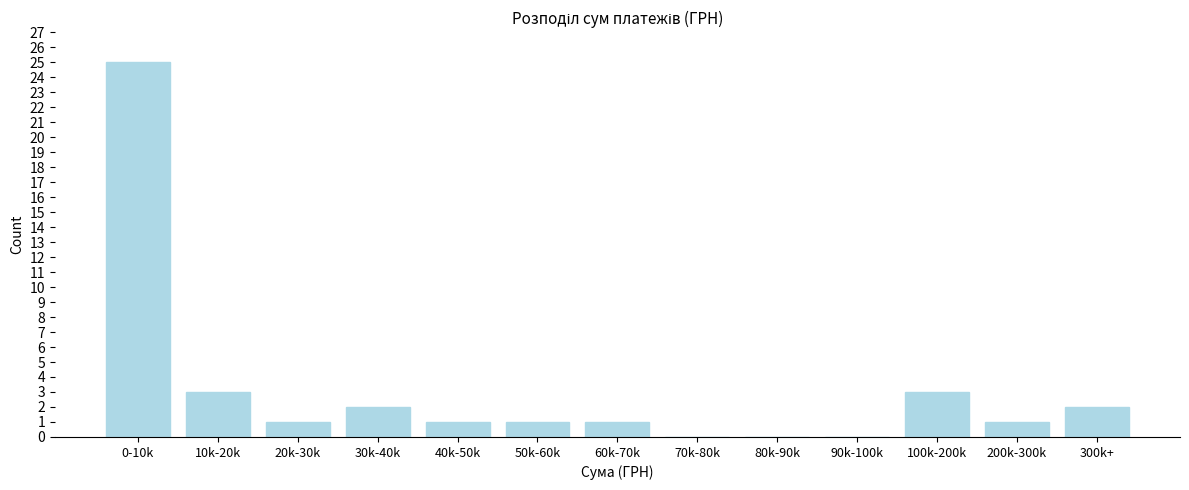

Reading left to right, transcribe all the data shown in this chart.

0-10k=25	10k-20k=3	20k-30k=1	30k-40k=2	40k-50k=1	50k-60k=1	60k-70k=1	70k-80k=0	80k-90k=0	90k-100k=0	100k-200k=3	200k-300k=1	300k+=2